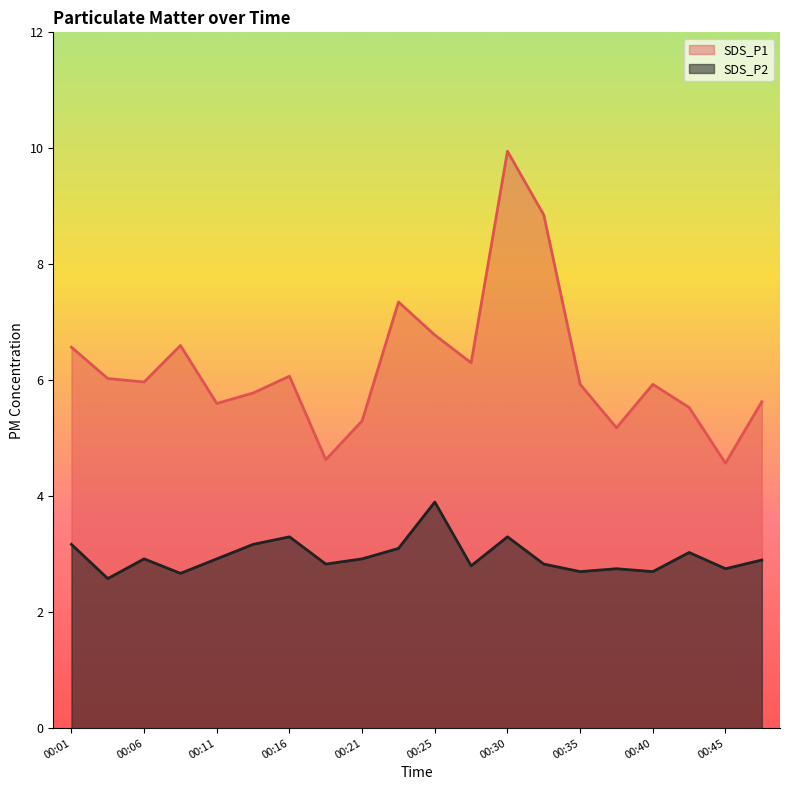

Count the number of categories in the chart.

20